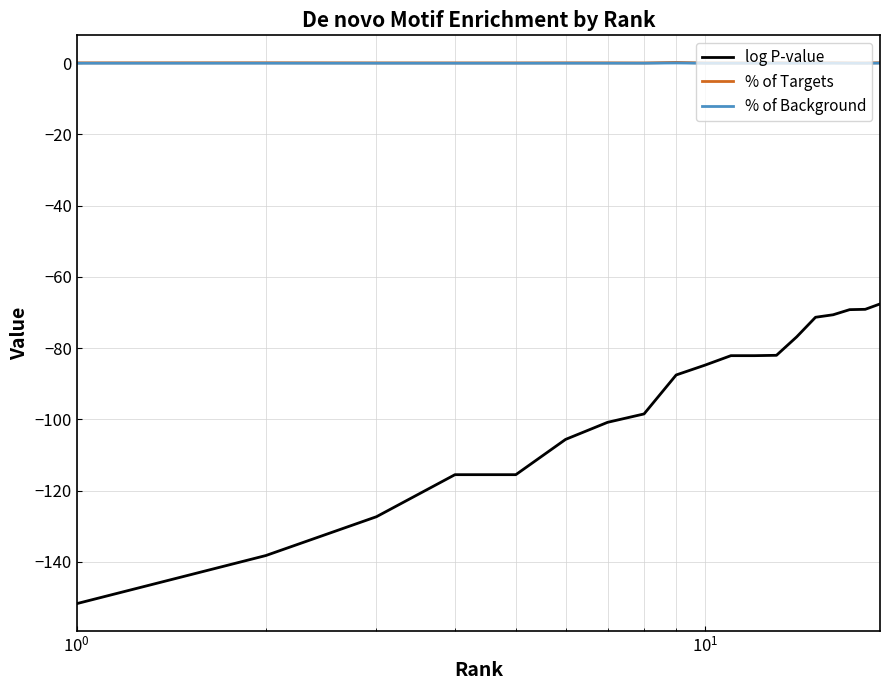

What is the minimum value for log P-value?

-151.7